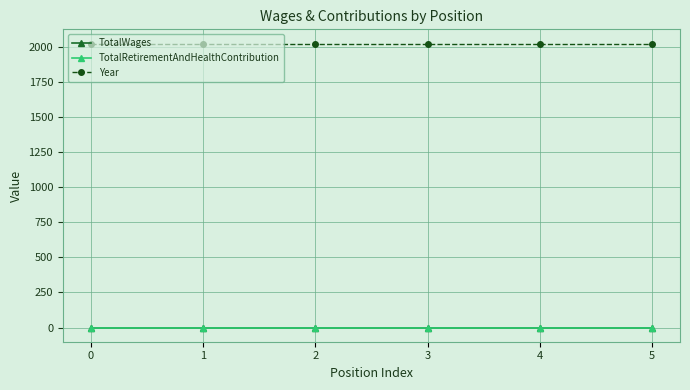

Reading left to right, extract all data points from this chart.

TotalWages: 0	0	0	0	0	0
TotalRetirementAndHealthContribution: 0	0	0	0	0	0
Year: 2022	2022	2022	2022	2022	2022